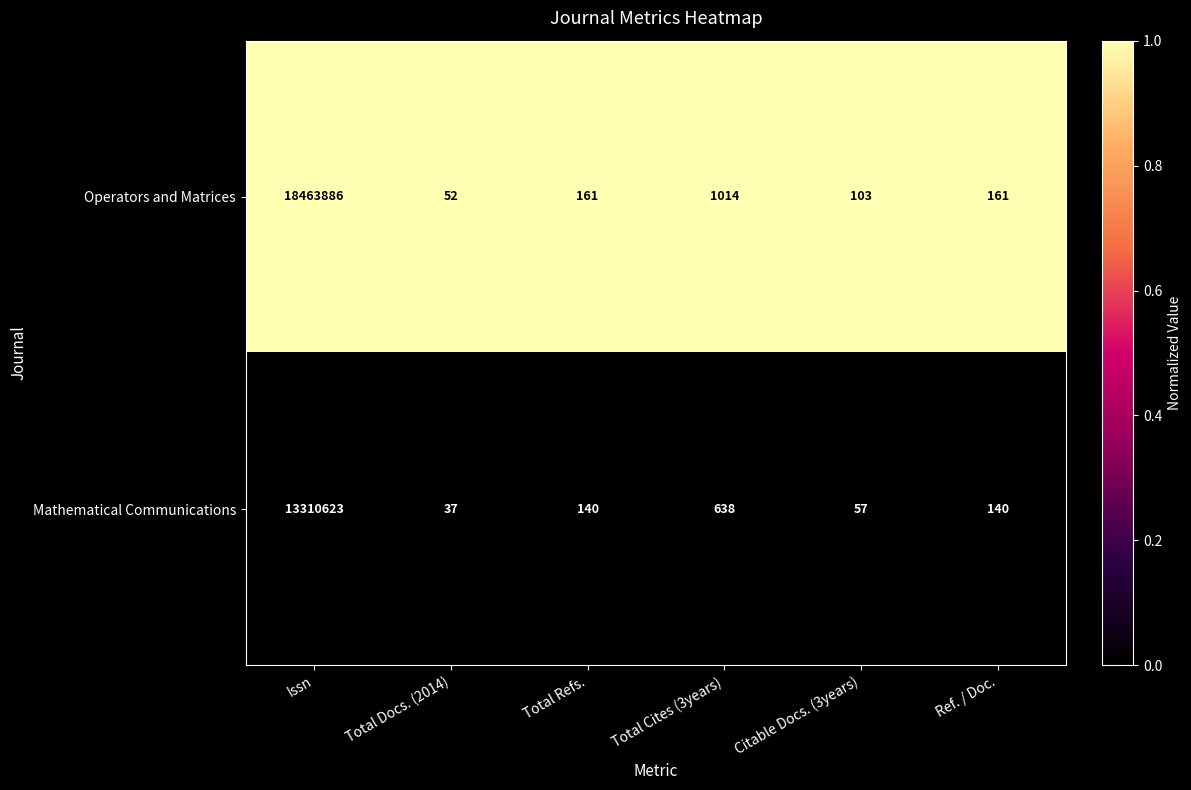

Which series has the largest range (max minus min)?

Operators and Matrices